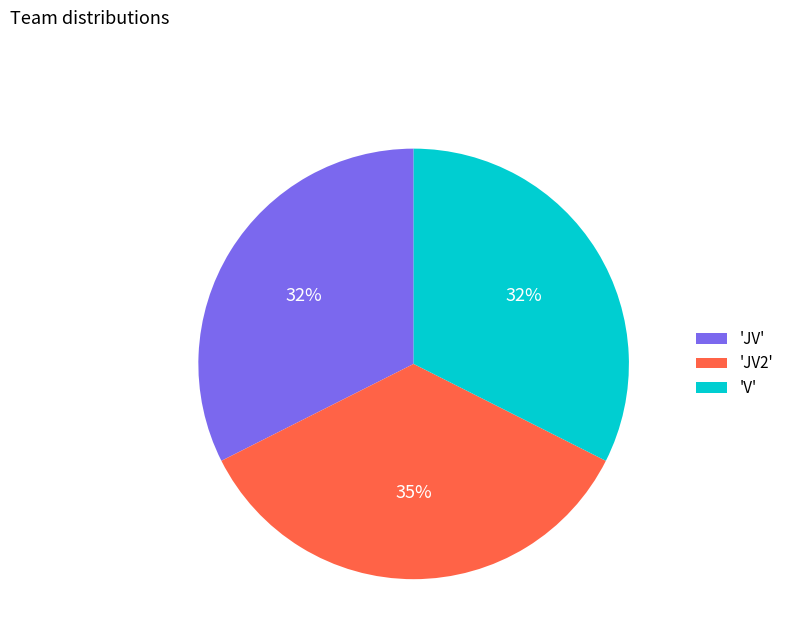

To the nearest percent, what is the difference between the largest and smallest slice percentages?

3%